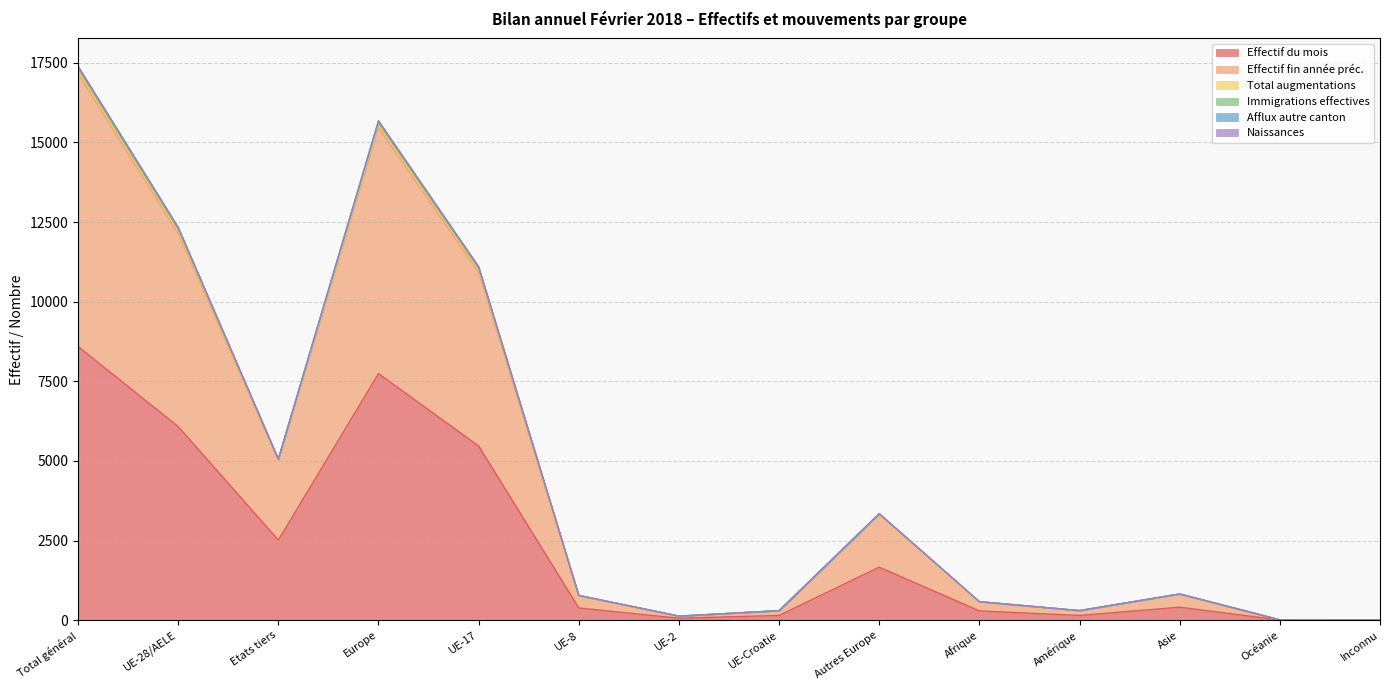

At which label does Effectif du mois reach its peak?

Total général